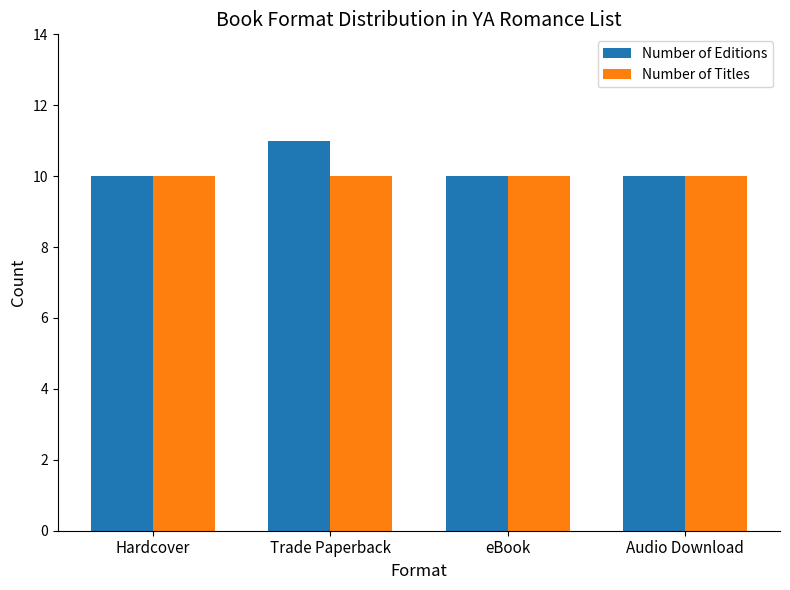

At which category is the sum across all series the highest?

Trade Paperback